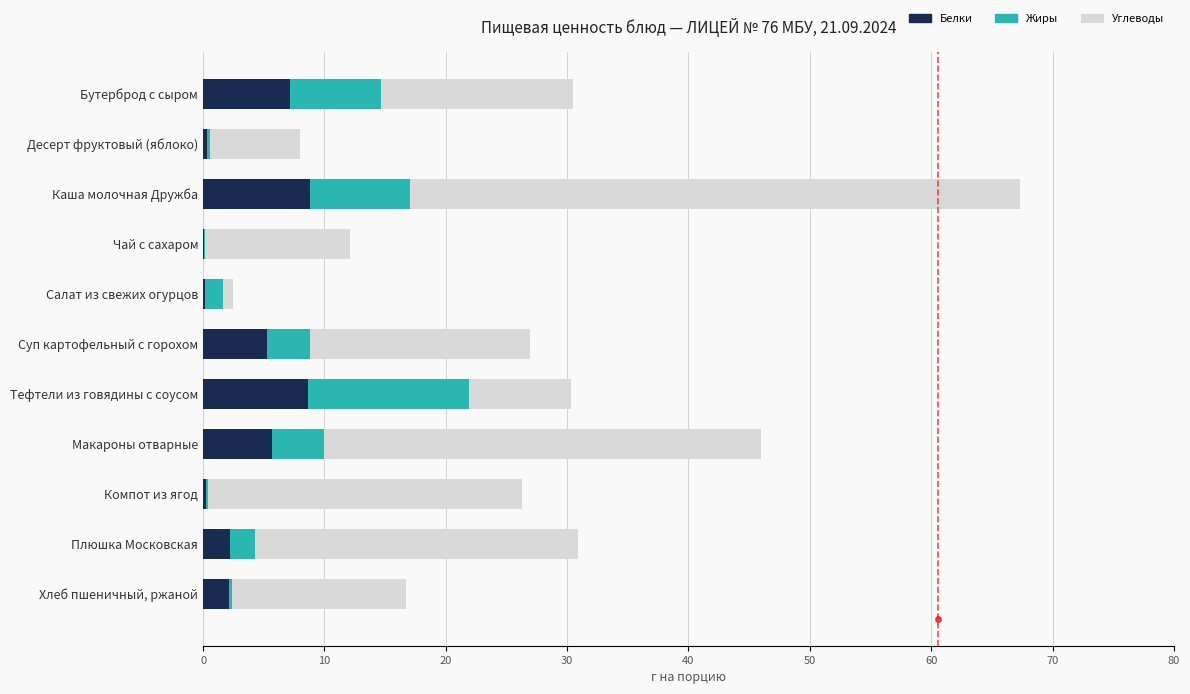

At which category is the sum across all series the highest?

Каша молочная Дружба